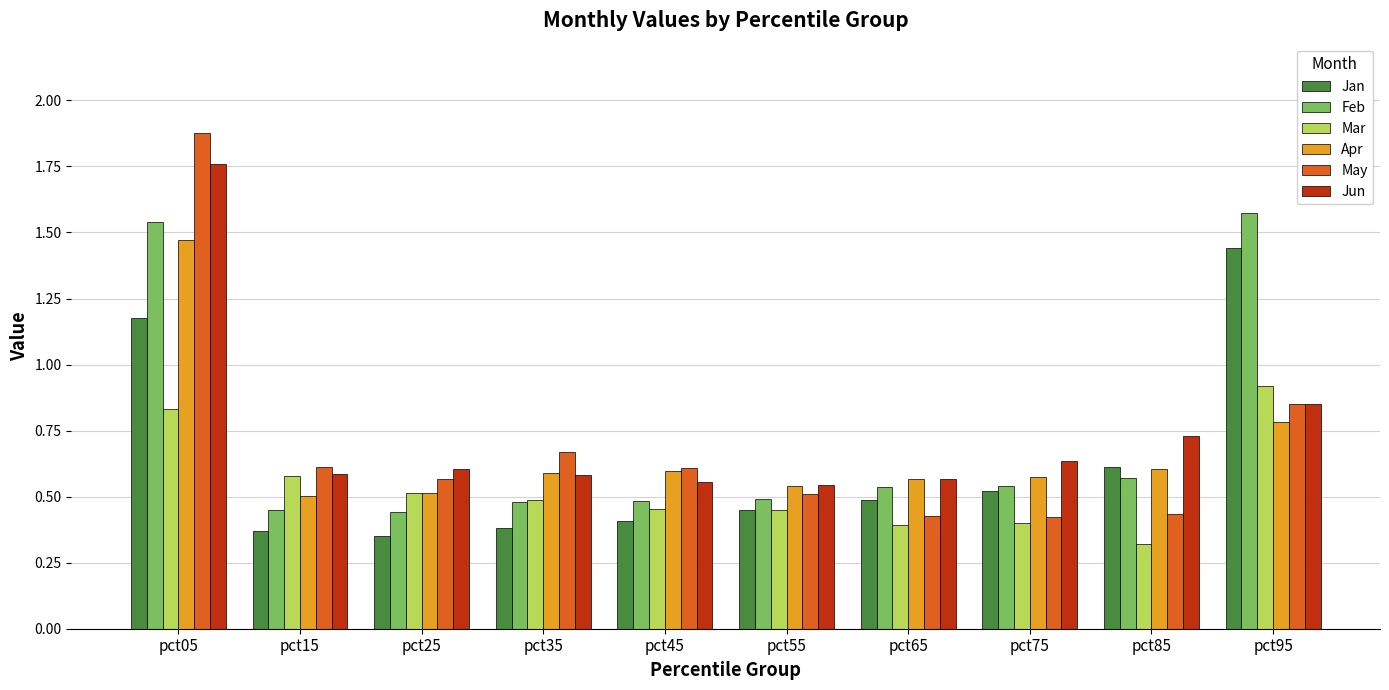

The Feb series shows 0.5 at pct45. True or false?

True